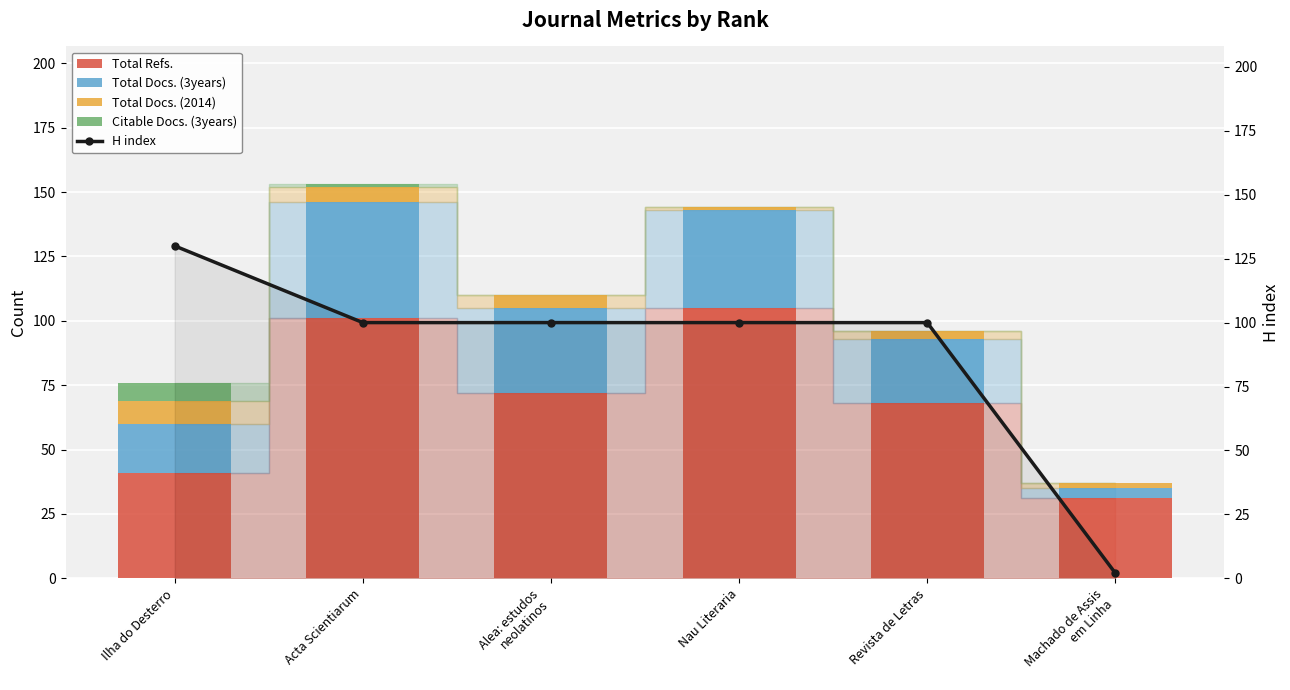

How many categories are shown in the chart?

6